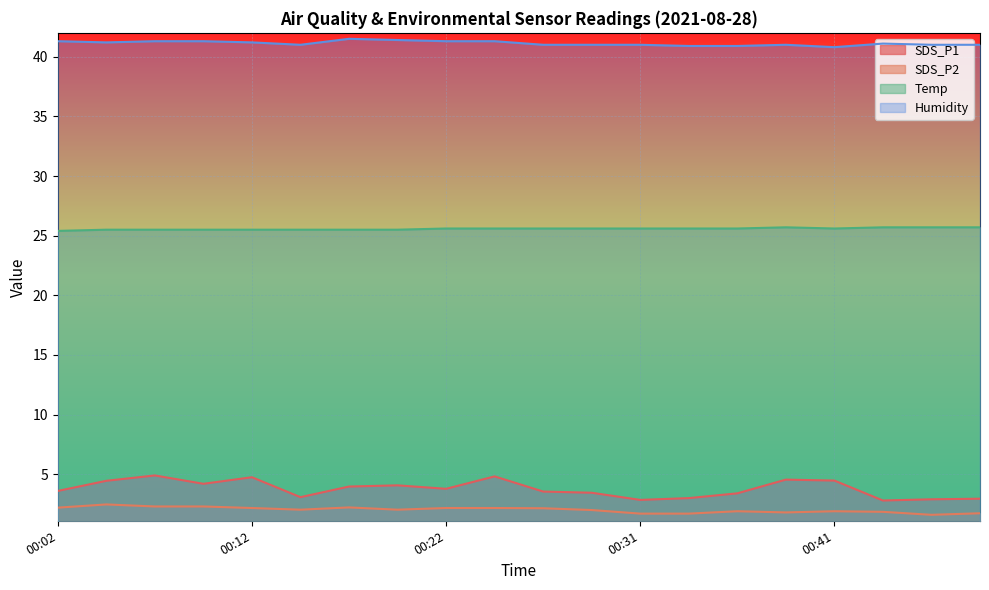

True or false: SDS_P1 and Humidity intersect in this chart.

False